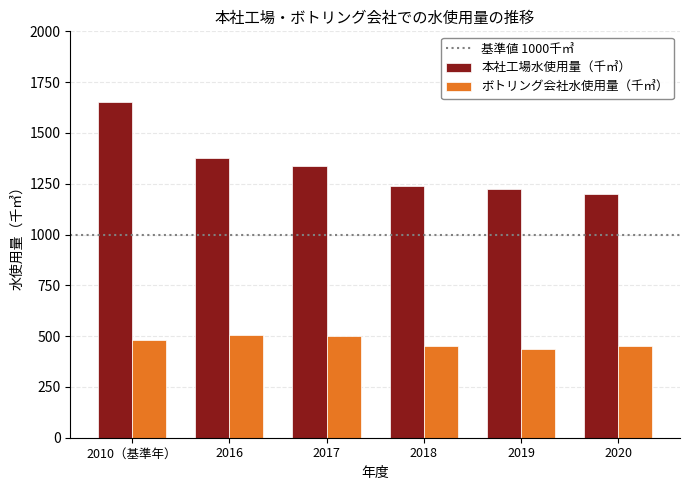

True or false: 本社工場水使用量（千㎥） has a value of 1651 at 2010（基準年）.

True